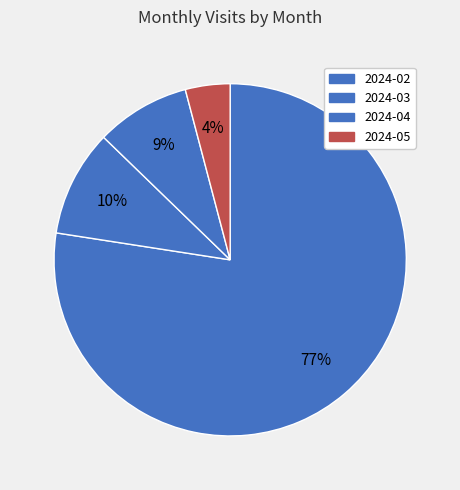

Which category has the smallest portion of the pie?

2024-05